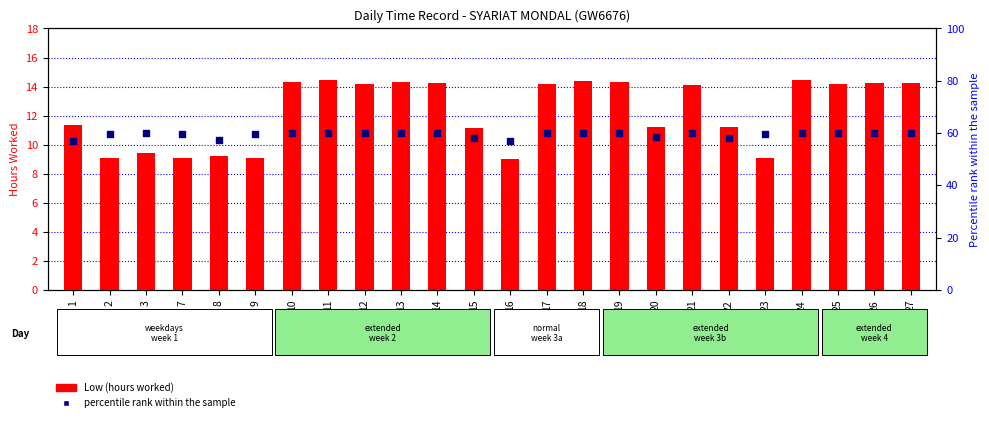

At which category is the sum across all series the highest?

24